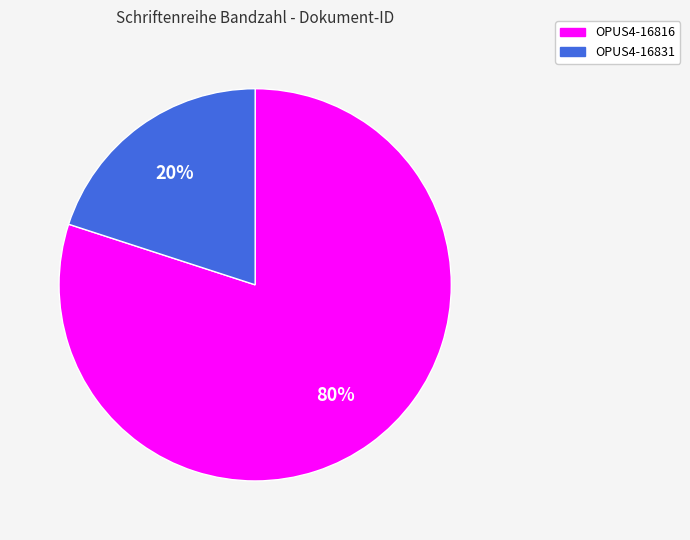

Which category has the smallest portion of the pie?

OPUS4-16831